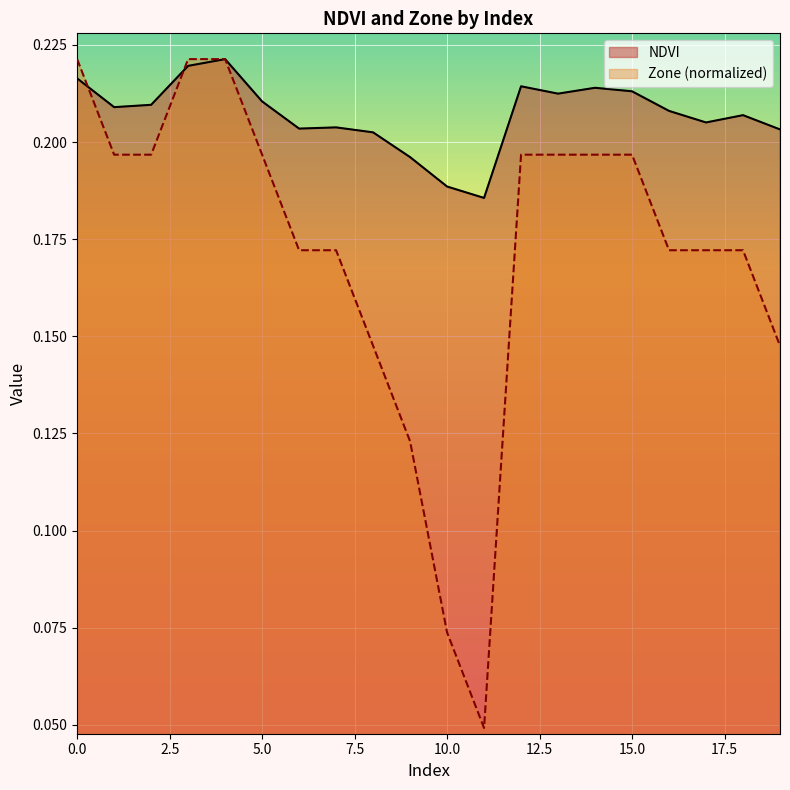

True or false: Zone and NDVI cross at least once.

True